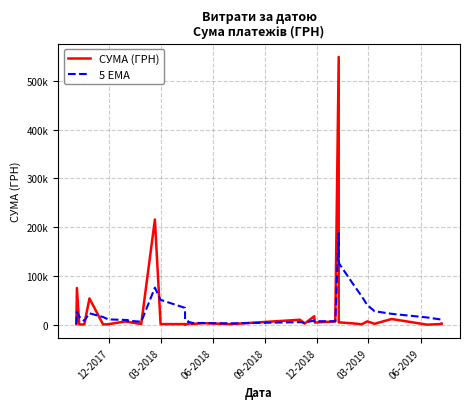

Is it true that 5 EMA equals 3794.7 at 18?

False